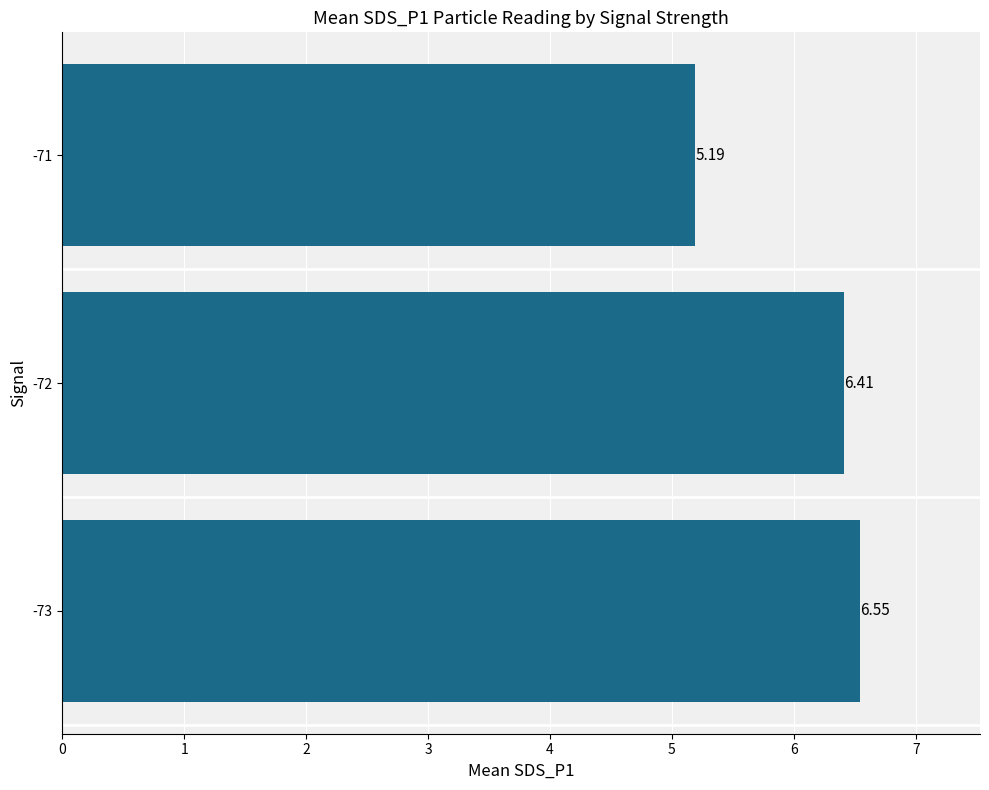

What is the difference between the maximum and minimum values?

1.4